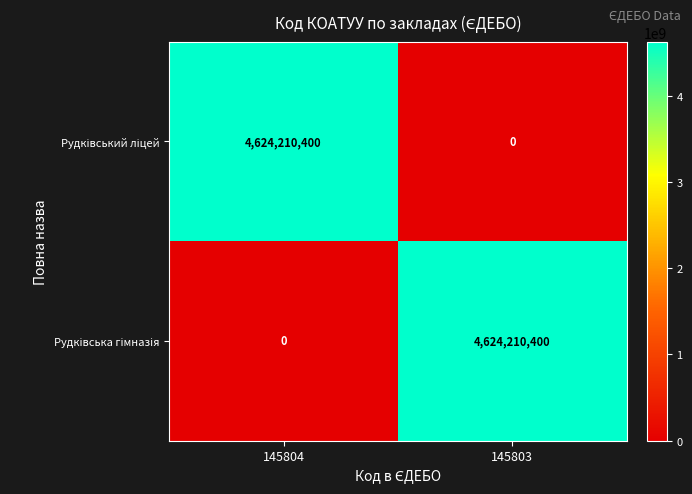

How many categories are shown in the chart?

2